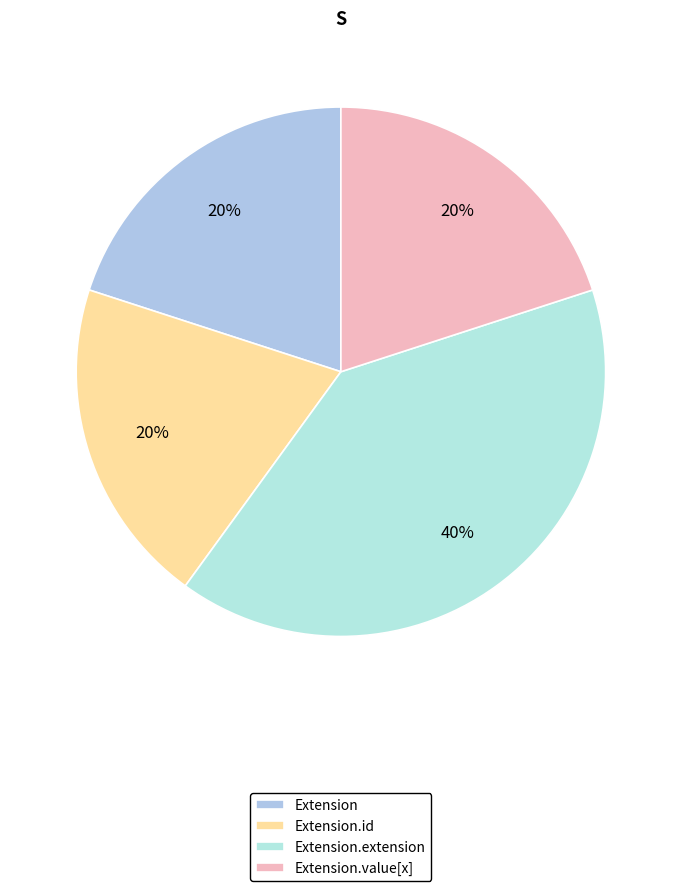

Count the number of slices in the pie.

4